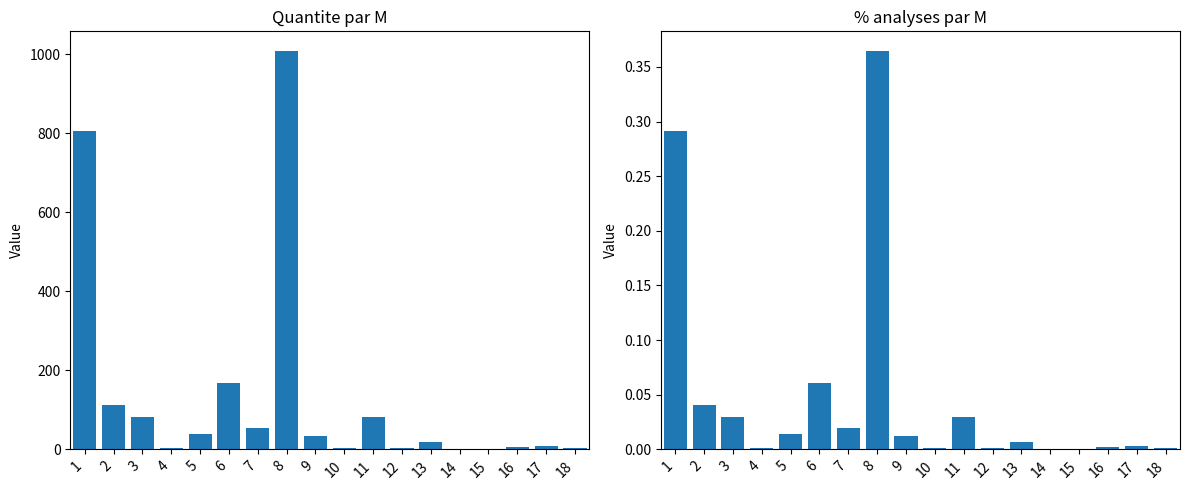

How many bars are there in total?

36